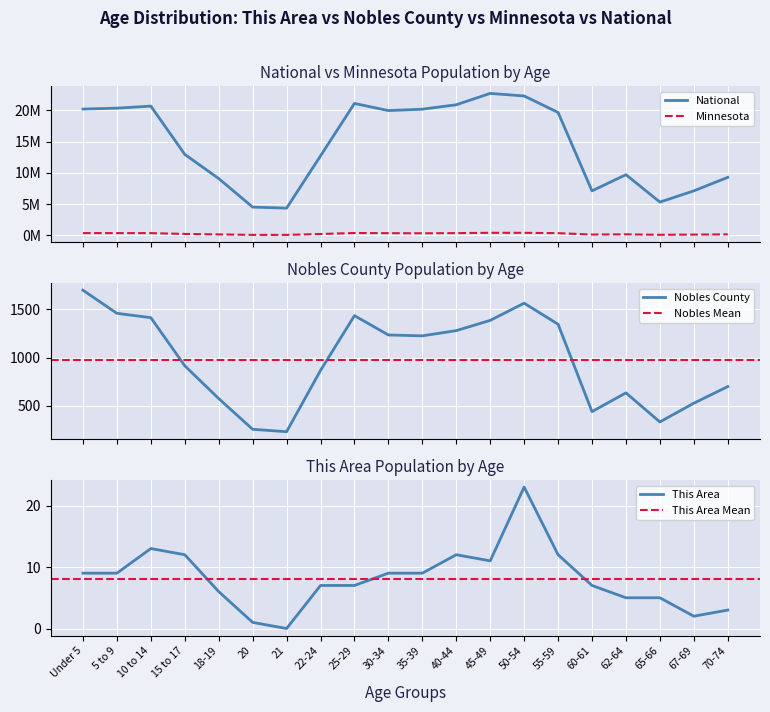

The value of This Area at 62-64 is 2. True or false?

False